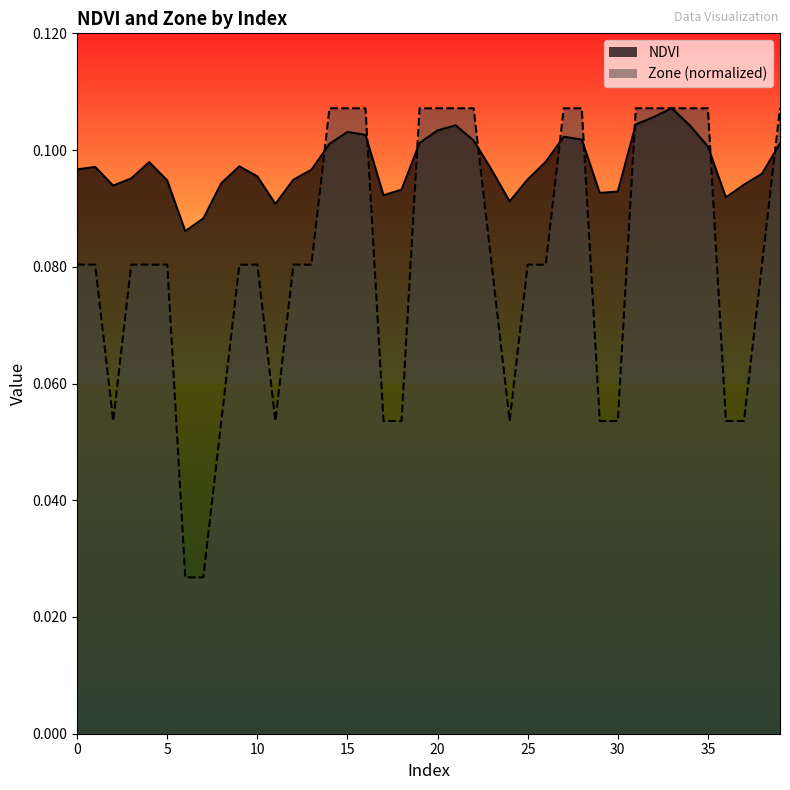

Is the value of Zone at 38 greater than the value of NDVI at 11?

No